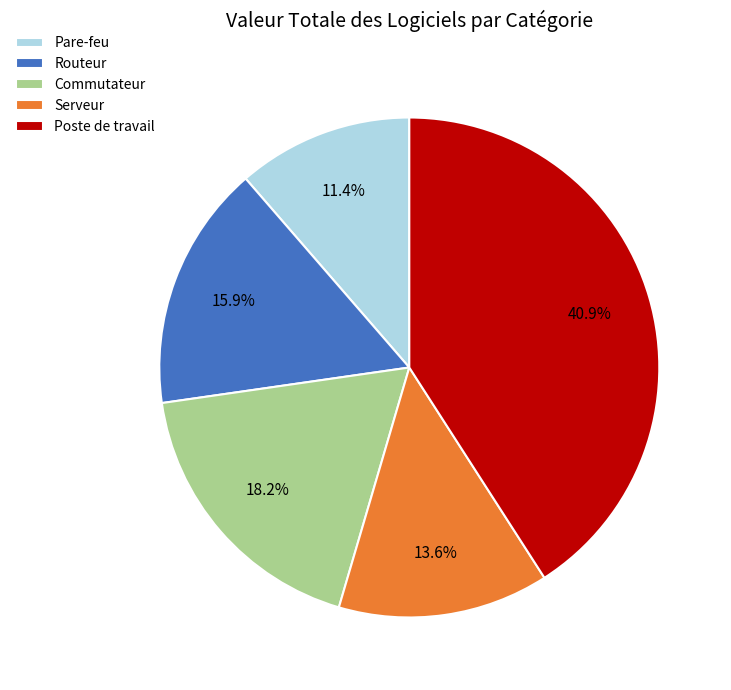

The Commutateur slice represents 4% of the pie. True or false?

False